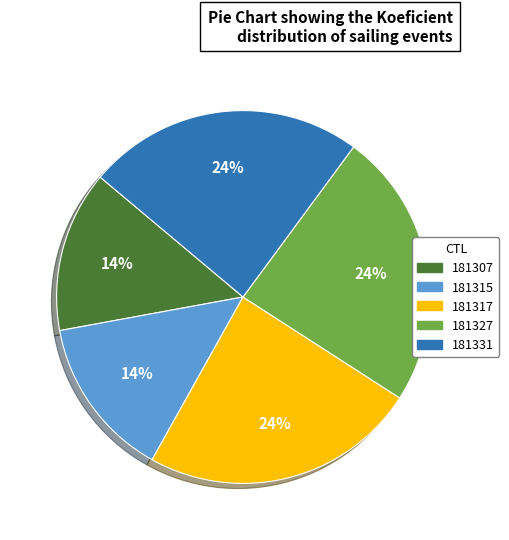

To the nearest percent, what portion does 181327 represent?

24%